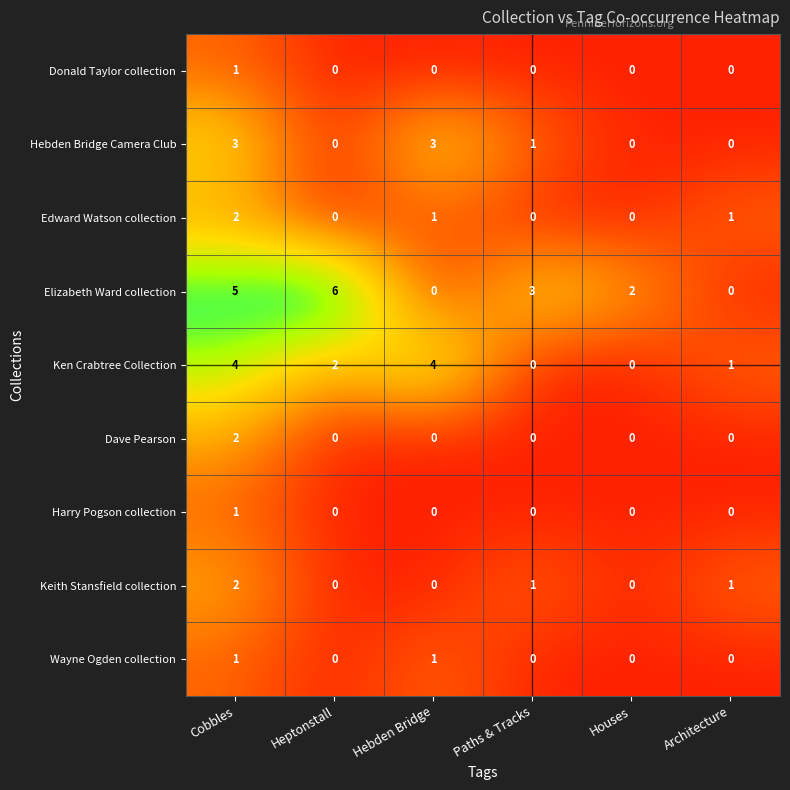

Which series has the largest total across all categories?

Elizabeth Ward collection